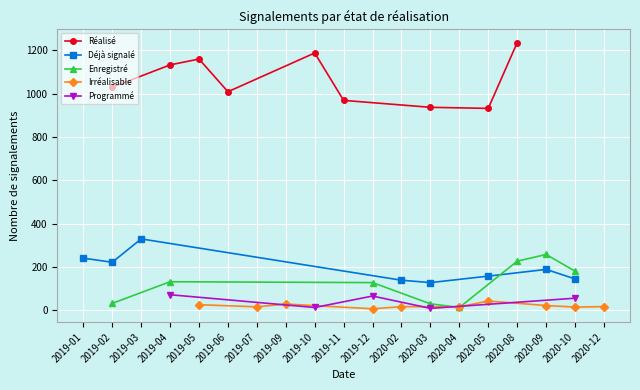

In Réalisé, how many points are higher than both neighbors (excluding endpoints)?

2